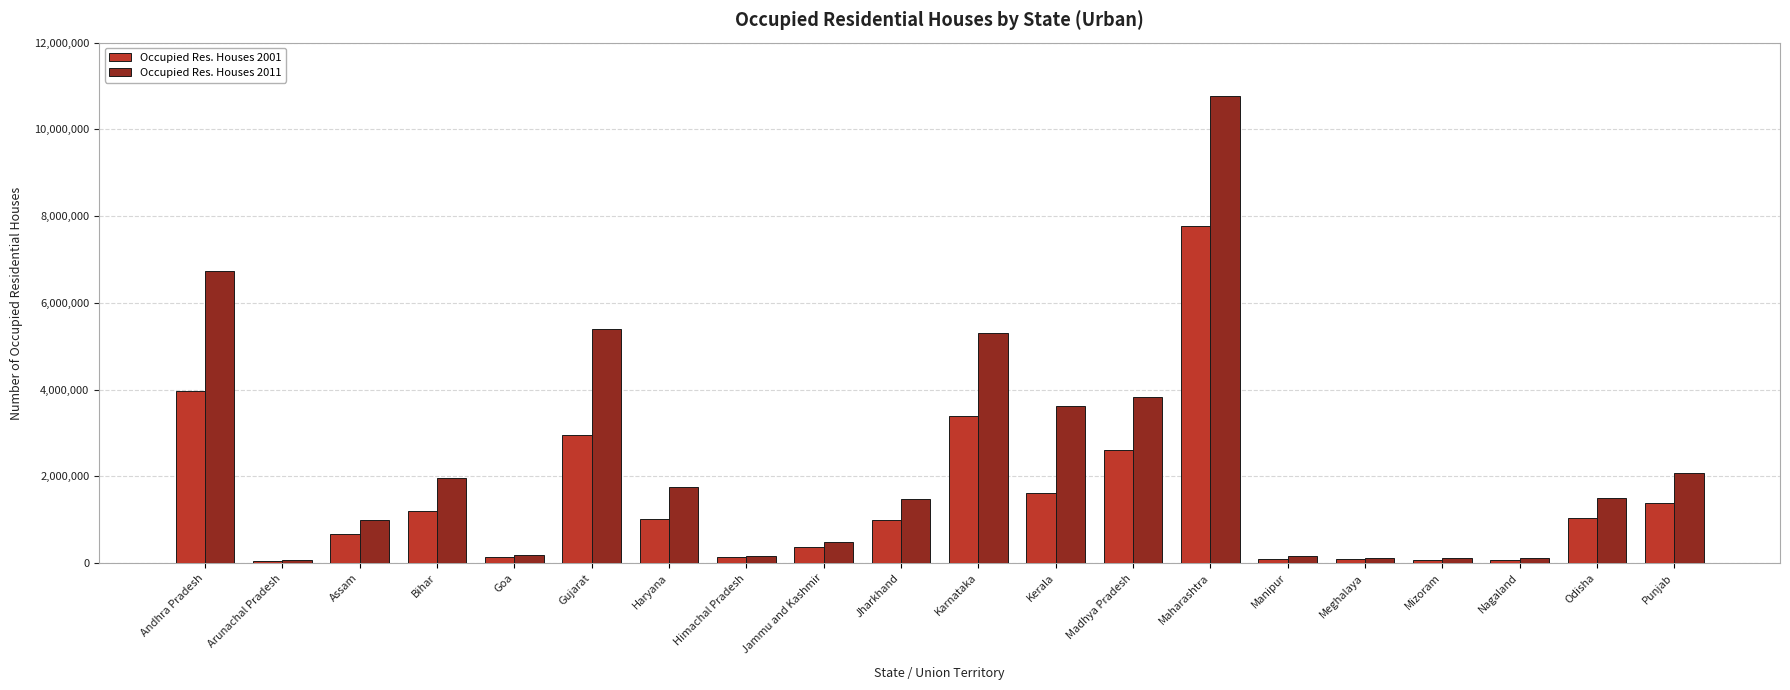

What is the average value of the Occupied Res. Houses 2011 series?

2344774